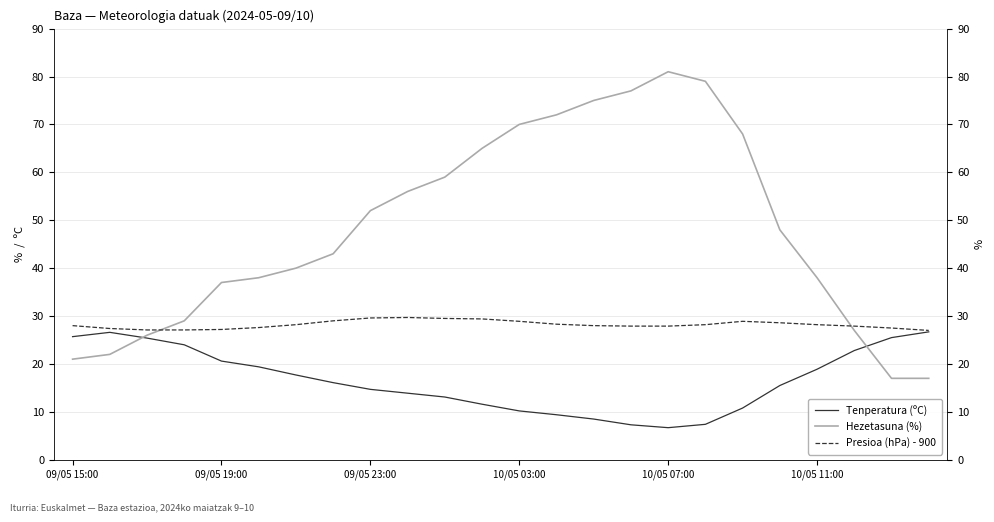

At which category does the chart reach its minimum across all series?

10/05 07:00